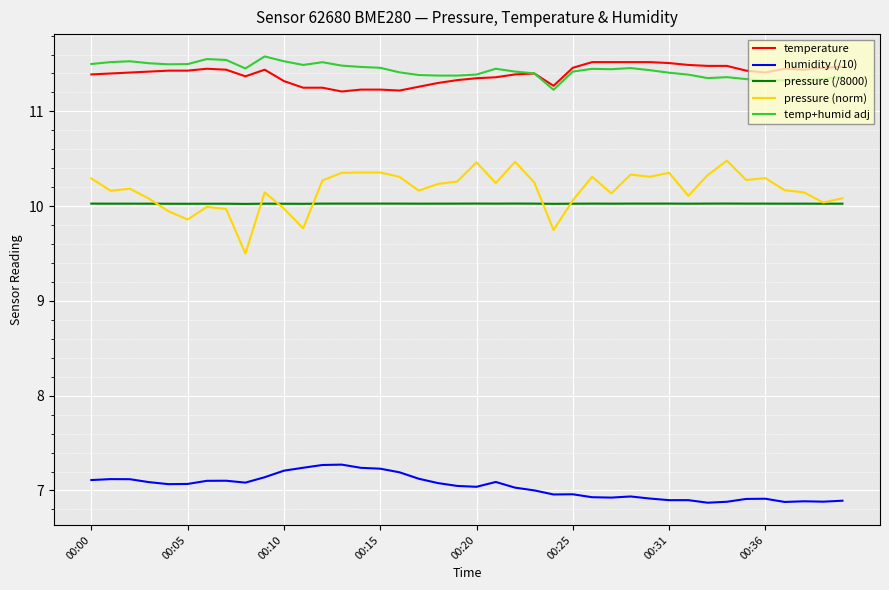

What are all the series names shown in the legend?

temperature, humidity (/10), pressure (/8000), pressure (norm), temp+humid adj